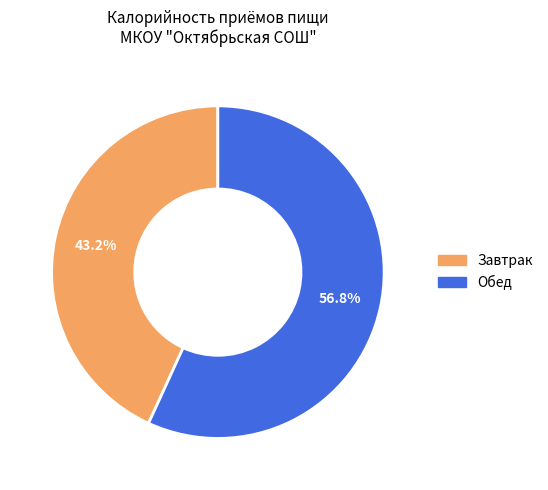

Is it true that Завтрак is 32% of the pie?

False